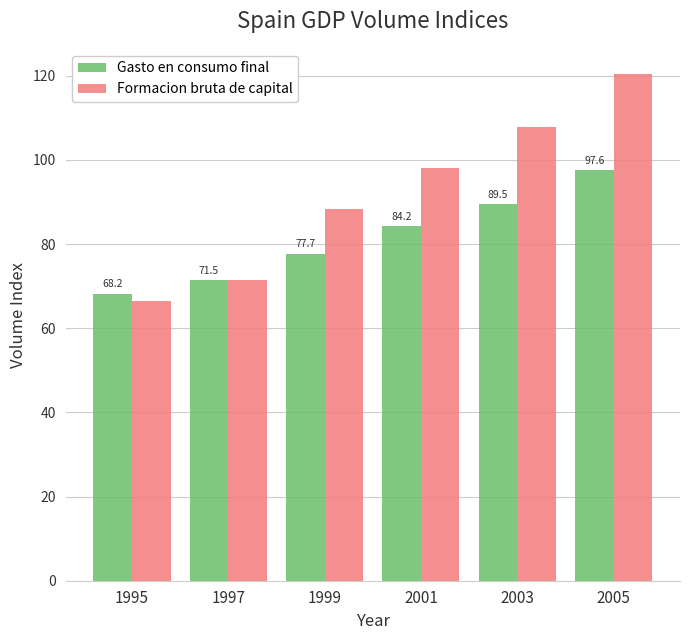

The Formacion bruta de capital series shows 160.3 at 2003. True or false?

False